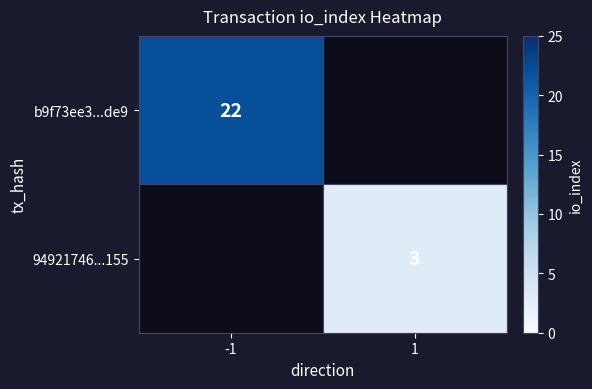

The value of 94921746...155 at 1 is 4. True or false?

False